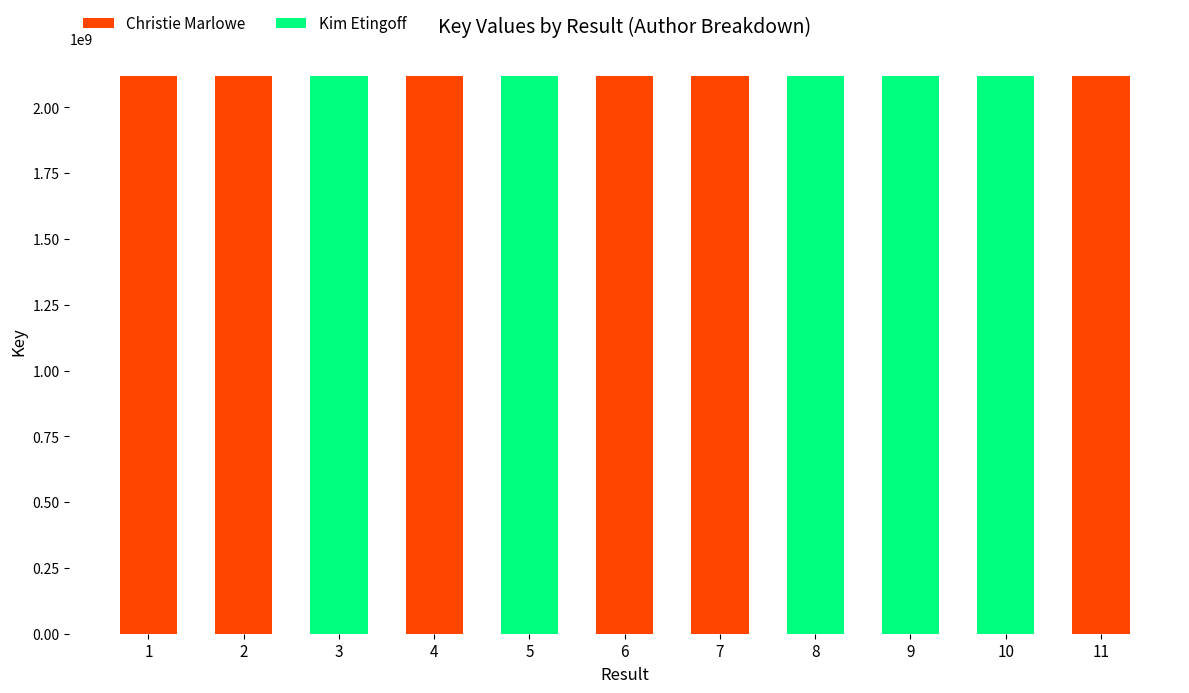

Are the bars grouped side by side (vs. stacked)?

No